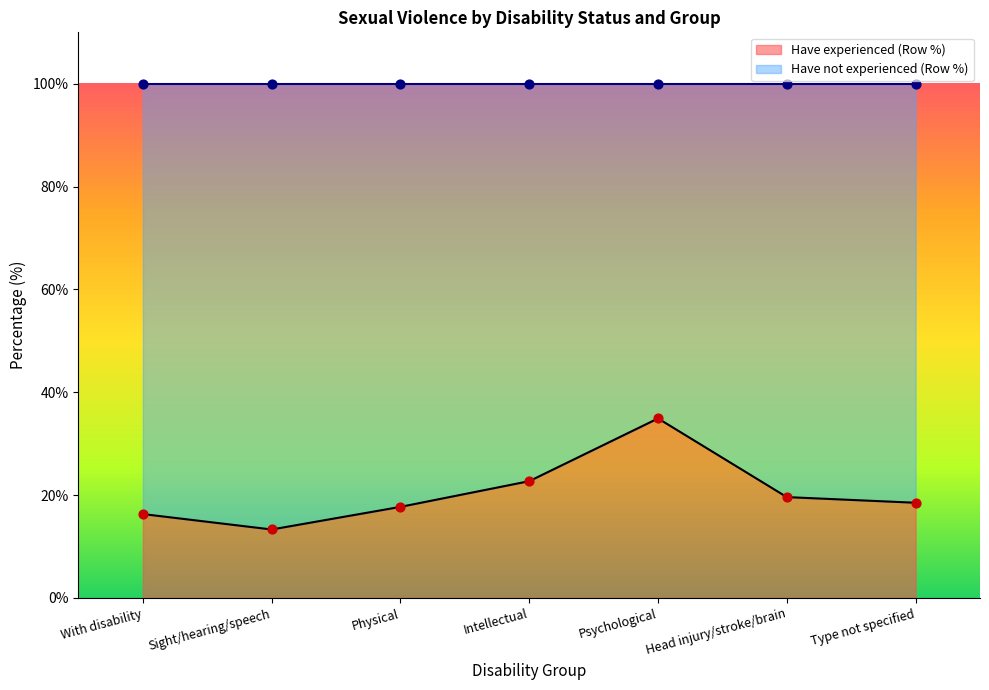

Is the value of Have experienced (Row %) at Intellectual greater than the value of Have not experienced (Row %) at Type not specified?

Yes